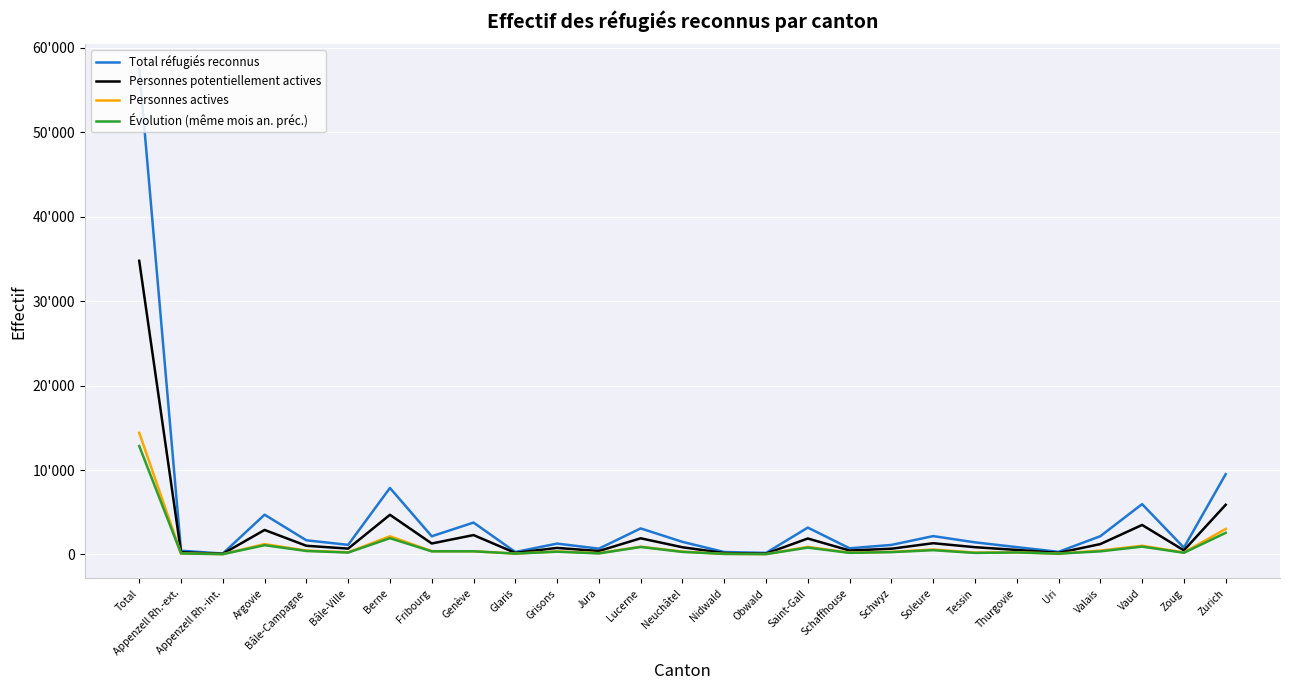

What position from the left is Obwald?

16